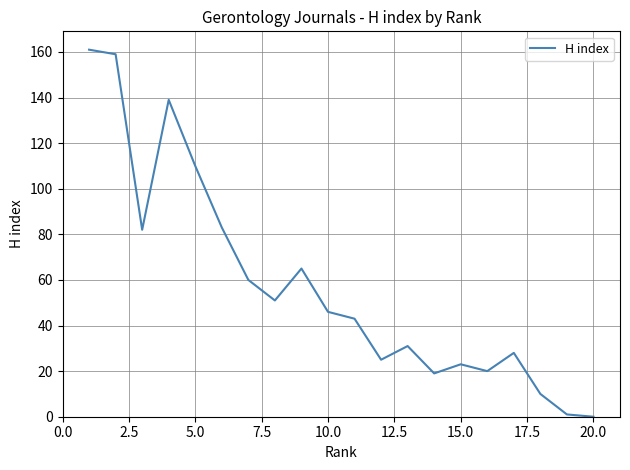

How many interior local peaks (higher than both neighbors) does the data have?

5